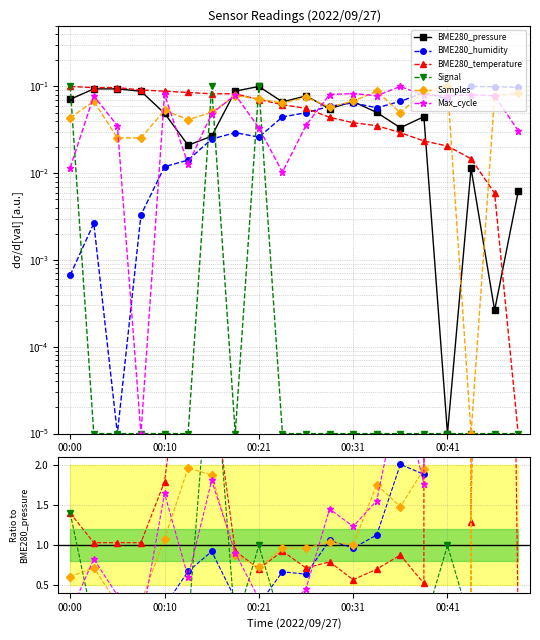

True or false: Samples has more than 1 points higher than both neighbors.

True